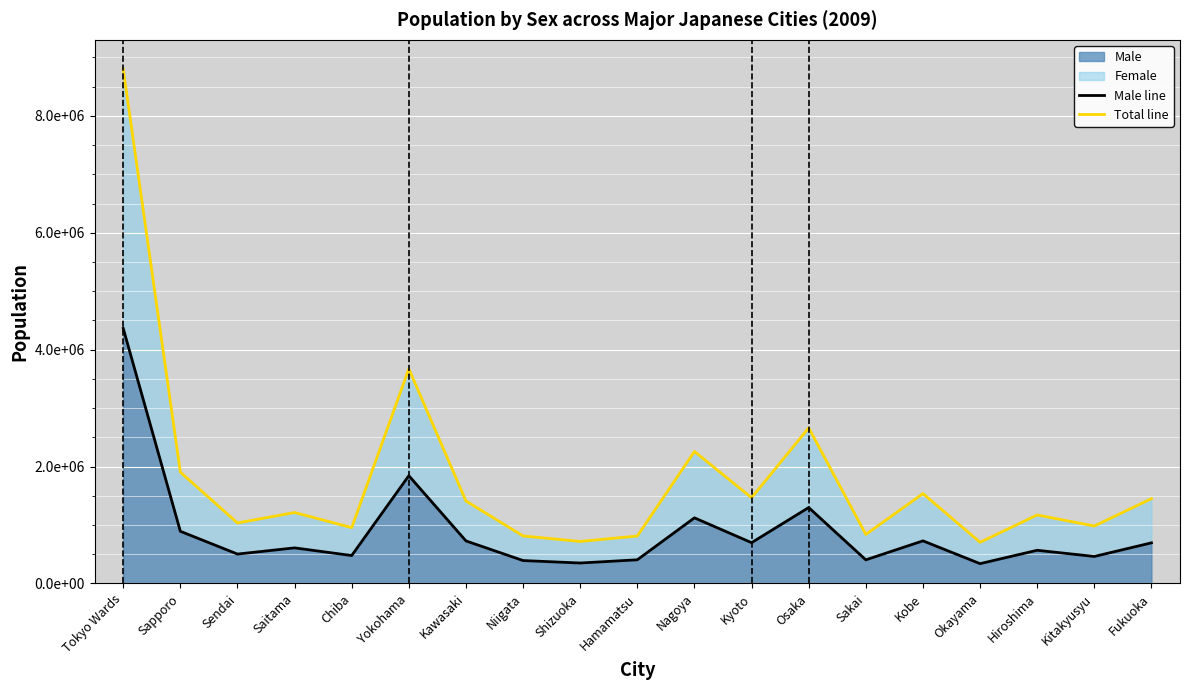

What is the label of the 8th point from the left?

Niigata